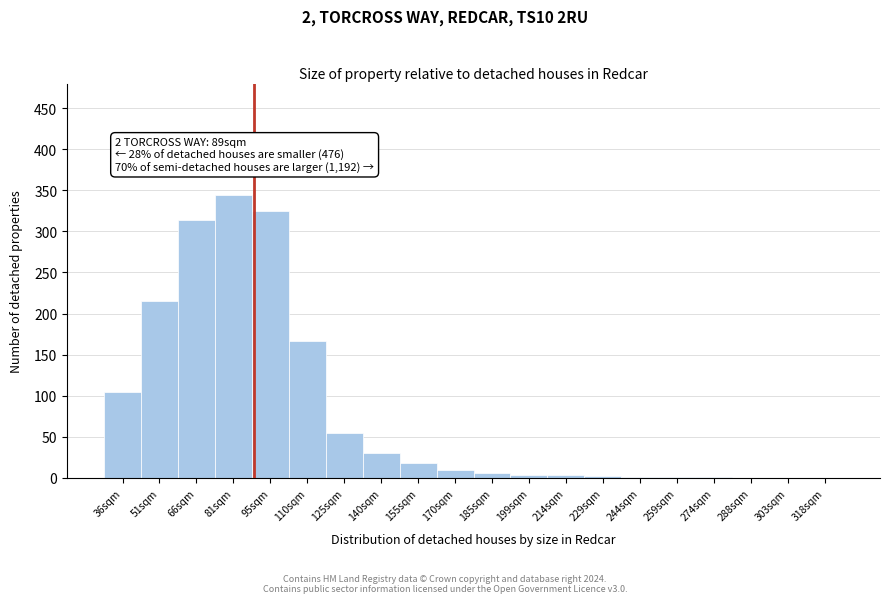

Is it true that the value at 288sqm is 0?

True